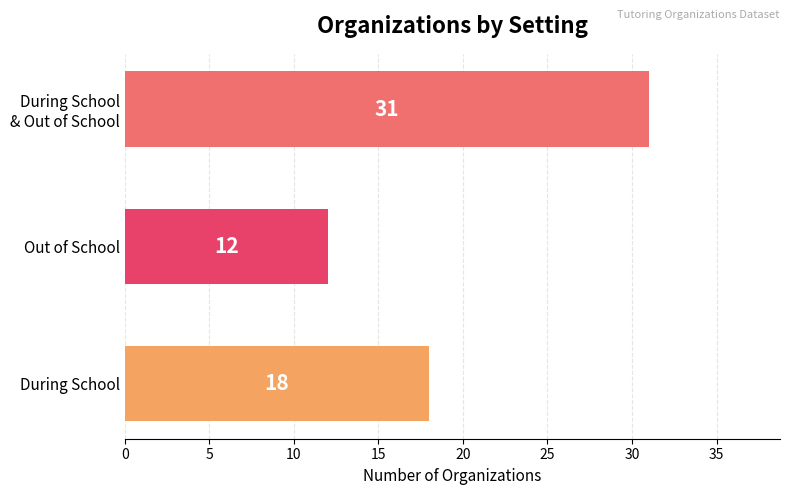

What is the difference between the maximum and minimum values?

19